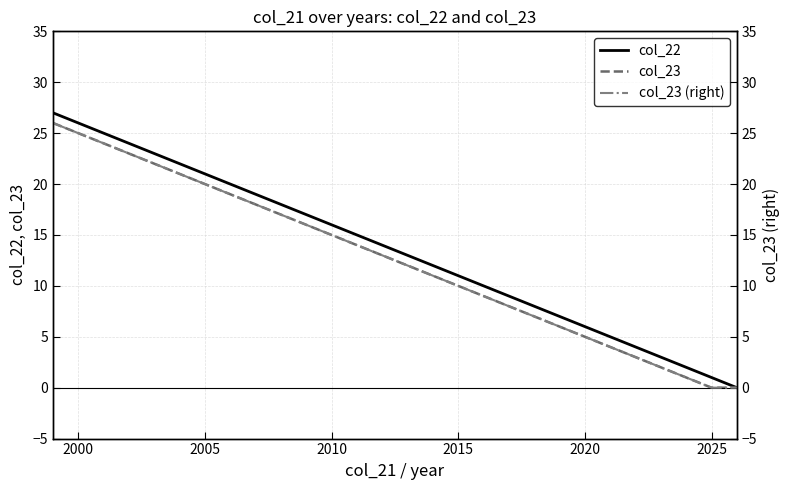

What is the greatest value displayed?

27